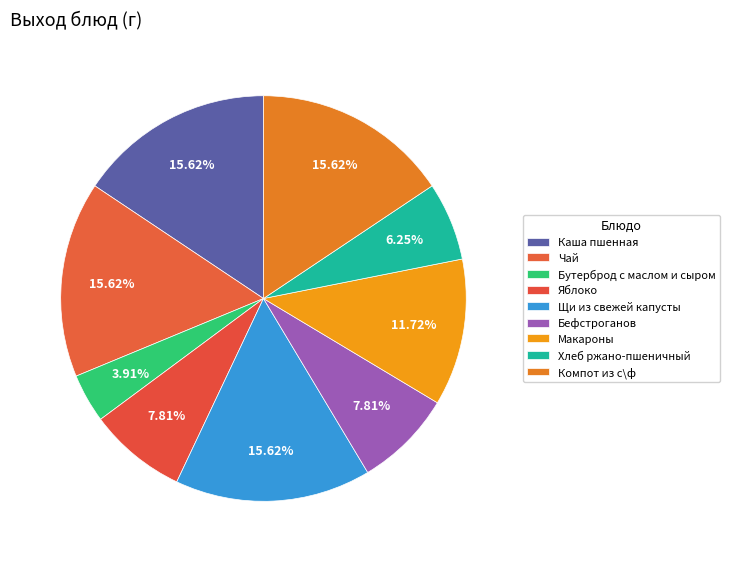

Count the number of slices in the pie.

9